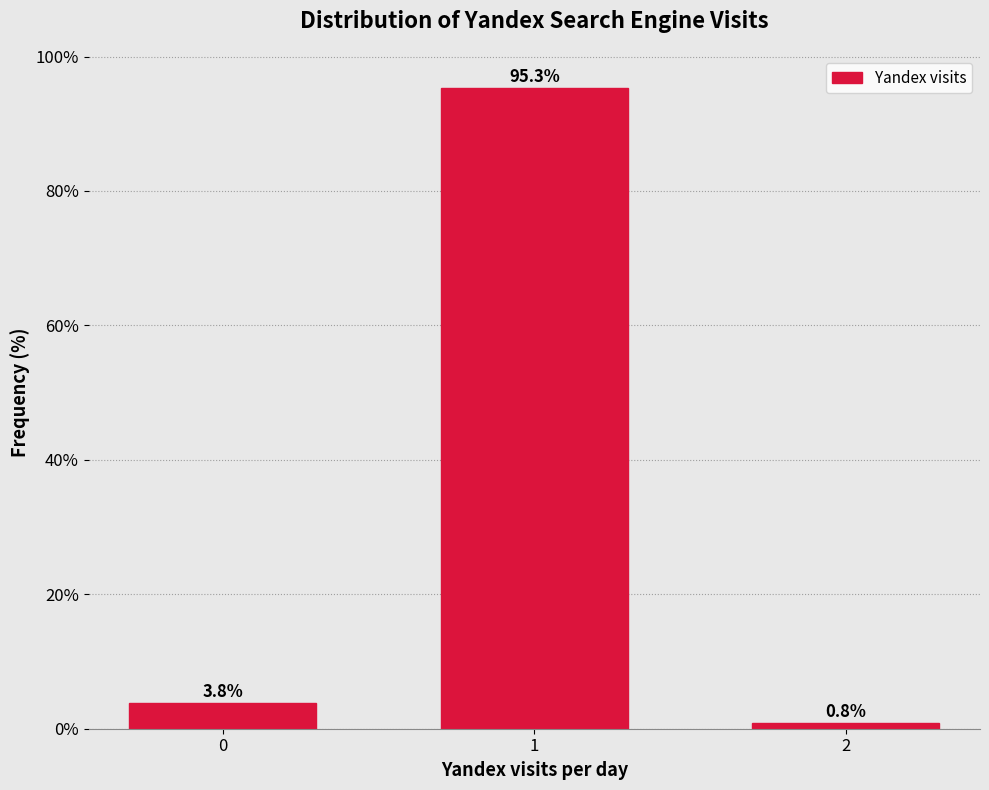

Reading left to right, extract all data points from this chart.

0=3.8	1=95.3	2=0.8